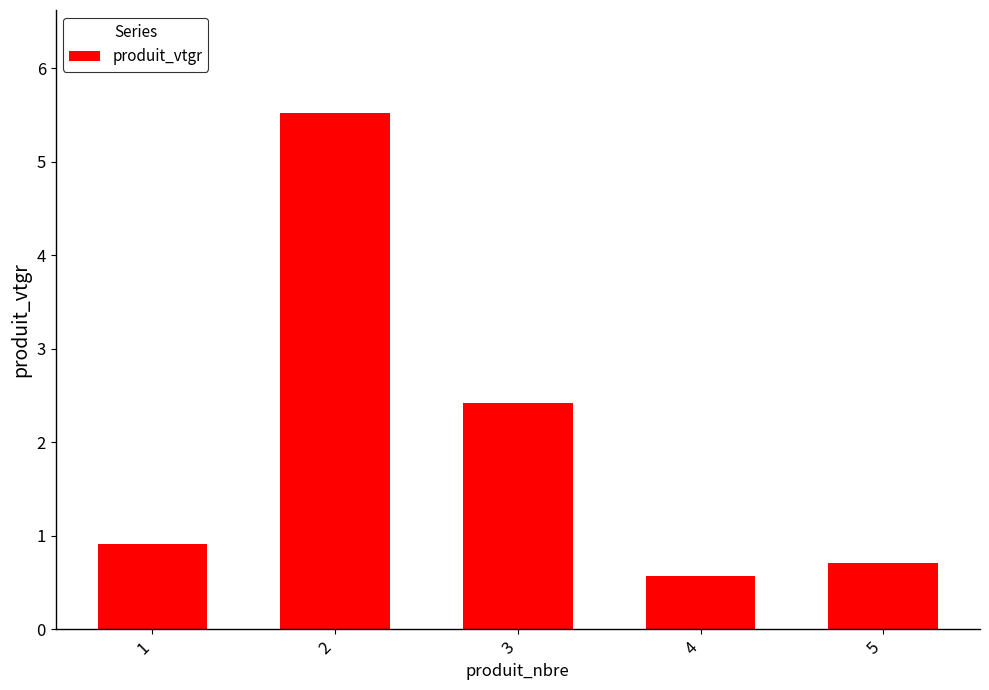

What is the difference between the second highest and minimum values?

1.9